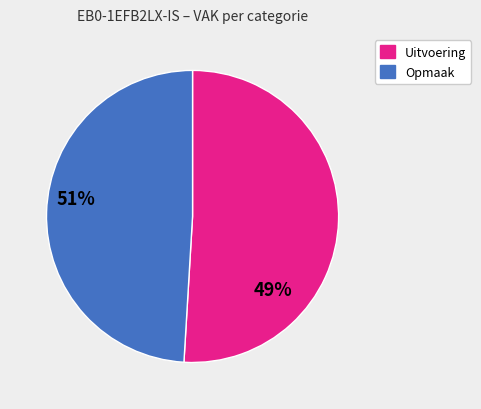

Is it true that Opmaak is 49% of the pie?

True